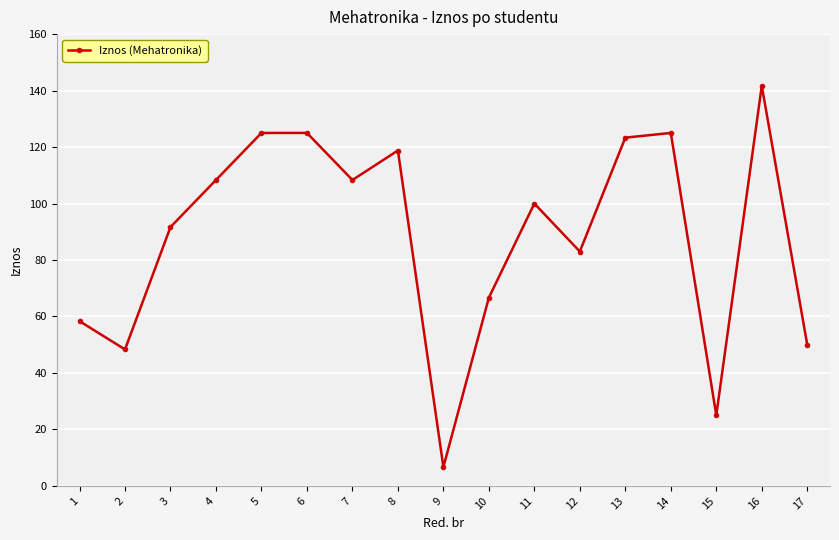

How many interior local valleys (lower than both neighbors) does the data have?

5